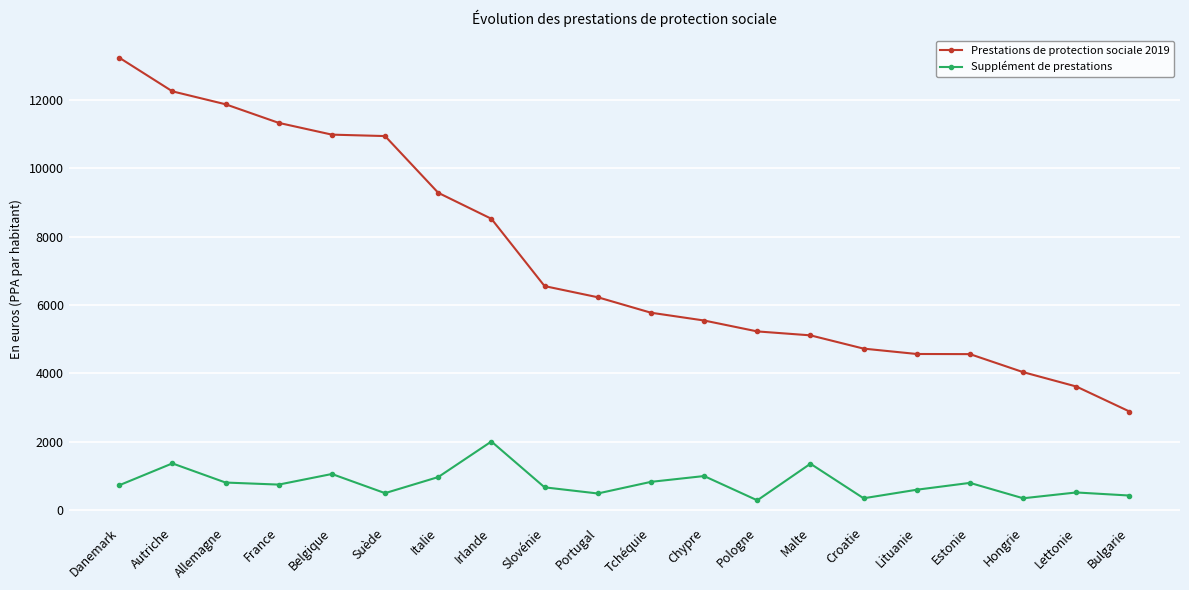

Which series has the widest spread of values?

Prestations de protection sociale 2019